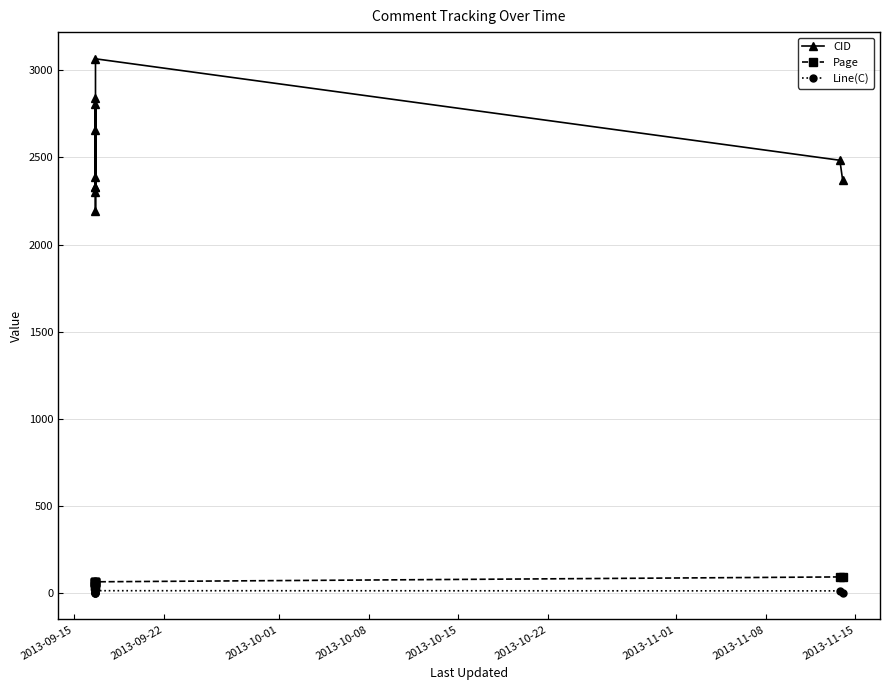

Which series has the largest range (max minus min)?

CID